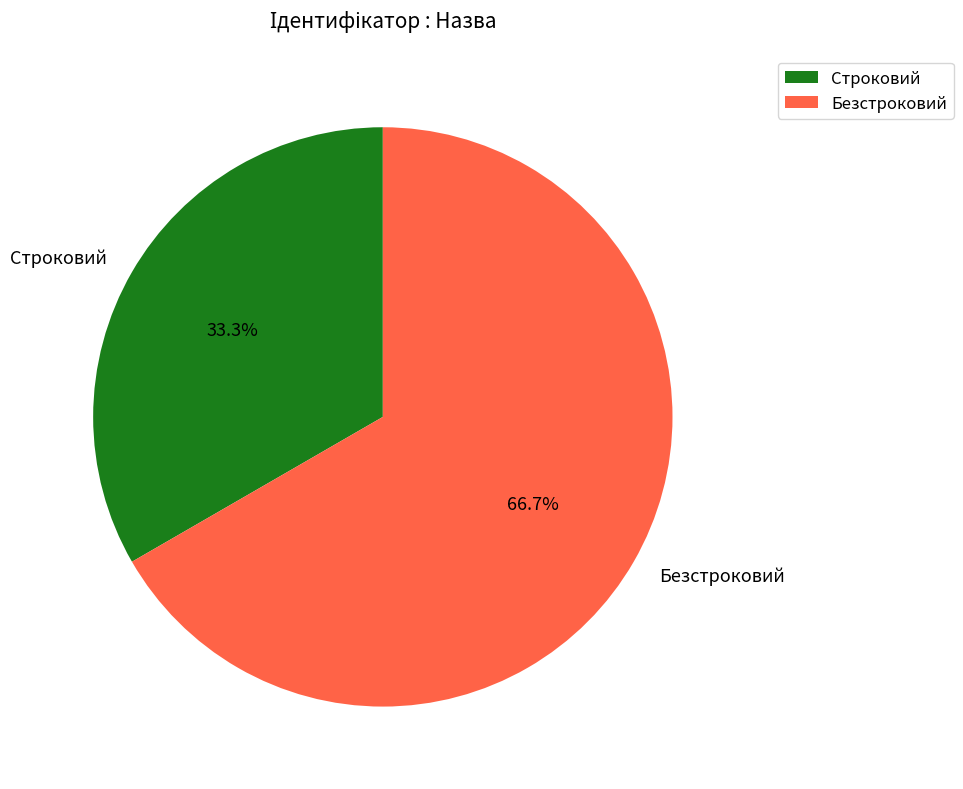

Is it true that Безстроковий is 67% of the pie?

True